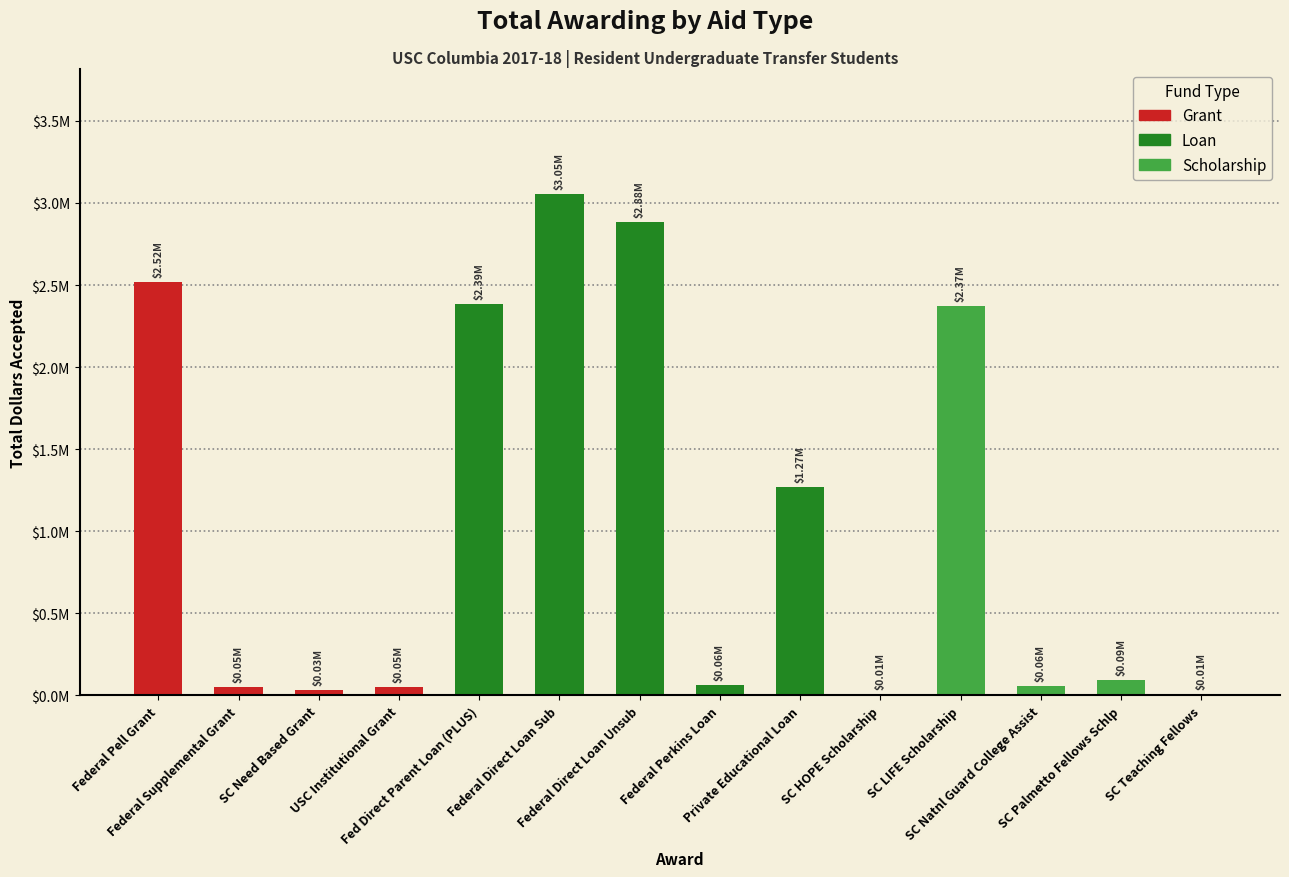

Are the bars horizontal?

No